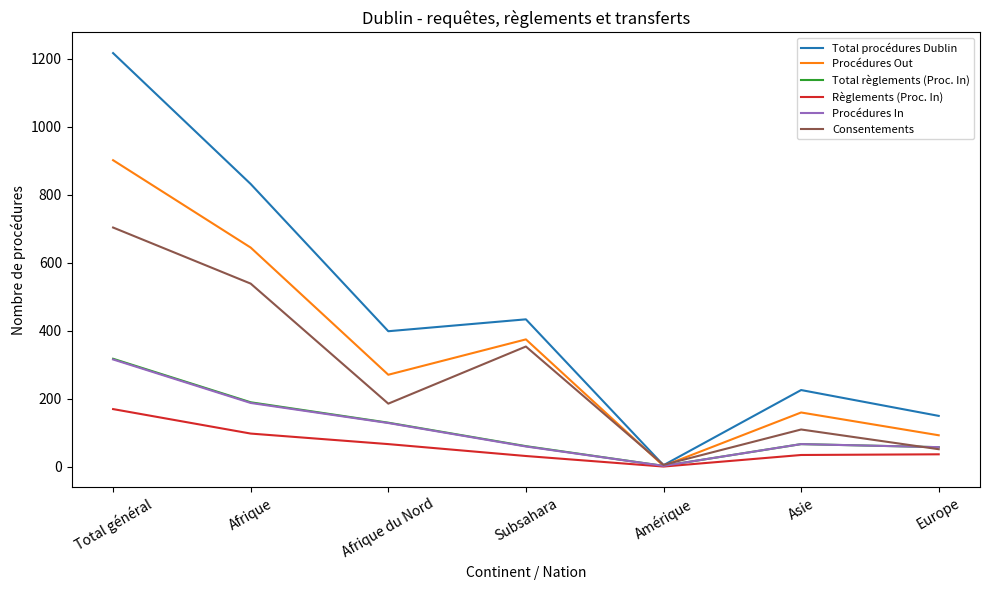

Is the value of Procédures In at Europe greater than the value of Règlements (Proc. In) at Europe?

Yes